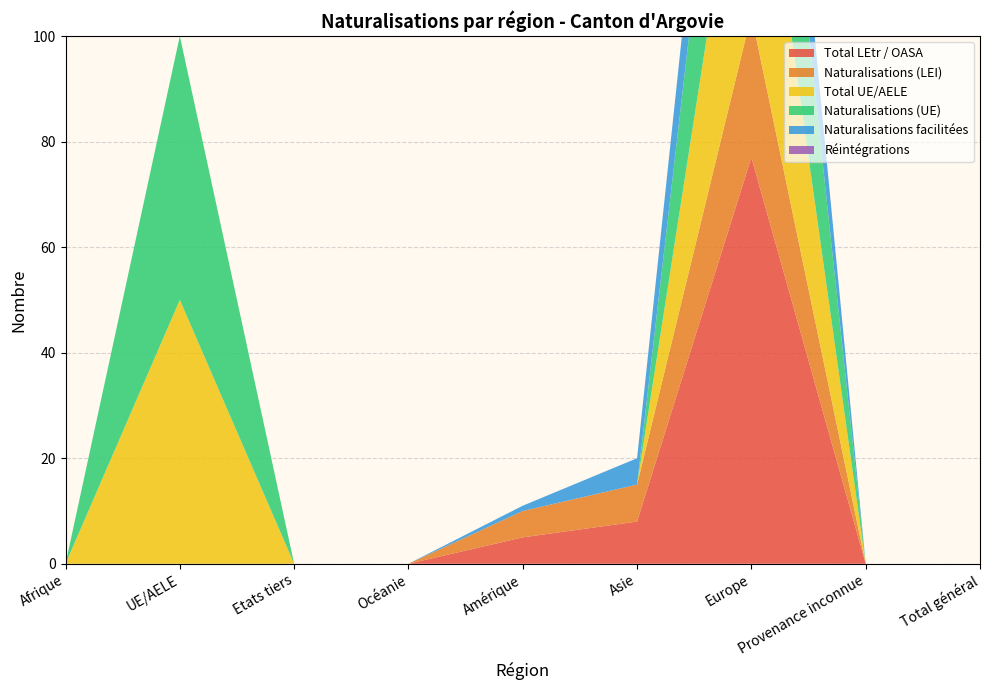

Reading left to right, what are all the values shown in this chart?

Total LEtr / OASA: Afrique=0	UE/AELE=0	Etats tiers=0	Océanie=0	Amérique=5	Asie=8	Europe=77	Provenance inconnue=0	Total général=0
Naturalisations (LEI): Afrique=0	UE/AELE=0	Etats tiers=0	Océanie=0	Amérique=5	Asie=7	Europe=27	Provenance inconnue=0	Total général=0
Total UE/AELE: Afrique=0	UE/AELE=50	Etats tiers=0	Océanie=0	Amérique=0	Asie=0	Europe=50	Provenance inconnue=0	Total général=0
Naturalisations (UE): Afrique=0	UE/AELE=50	Etats tiers=0	Océanie=0	Amérique=0	Asie=0	Europe=48	Provenance inconnue=0	Total général=0
Naturalisations facilitées: Afrique=0	UE/AELE=0	Etats tiers=0	Océanie=0	Amérique=1	Asie=5	Europe=22	Provenance inconnue=0	Total général=0
Réintégrations: Afrique=0	UE/AELE=0	Etats tiers=0	Océanie=0	Amérique=0	Asie=0	Europe=0	Provenance inconnue=0	Total général=0